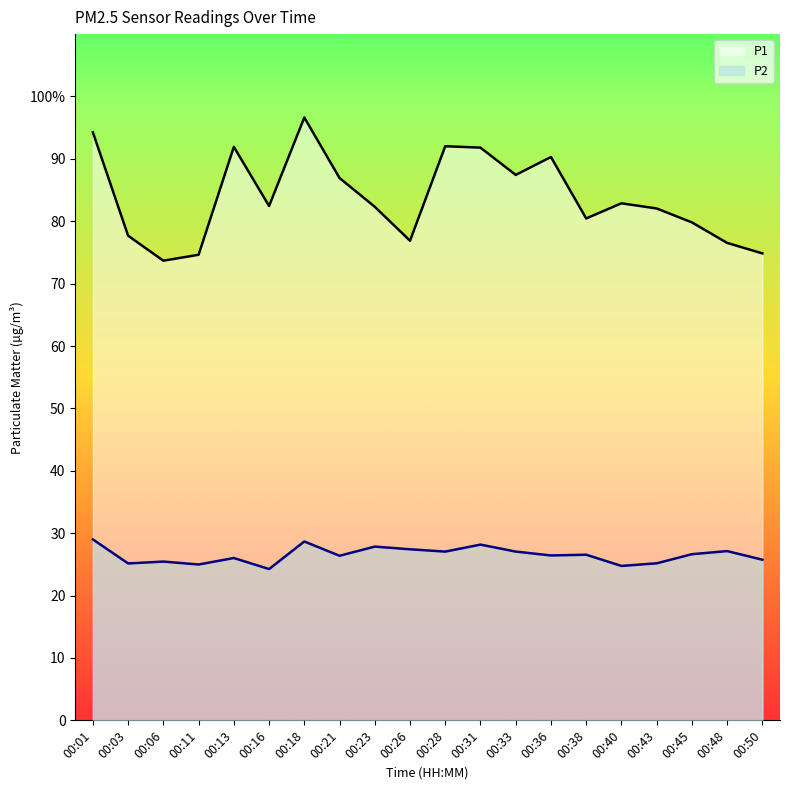

List the labels in order of P1 value, smallest first.

00:06, 00:11, 00:50, 00:48, 00:26, 00:03, 00:45, 00:38, 00:43, 00:23, 00:16, 00:40, 00:21, 00:33, 00:36, 00:31, 00:13, 00:28, 00:01, 00:18